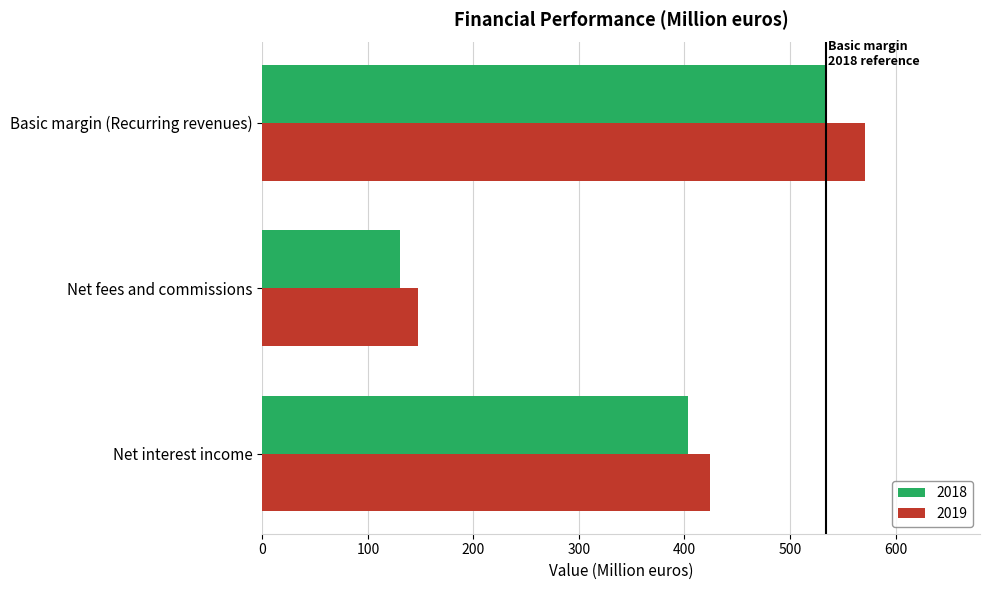

Which series has the largest range (max minus min)?

2019